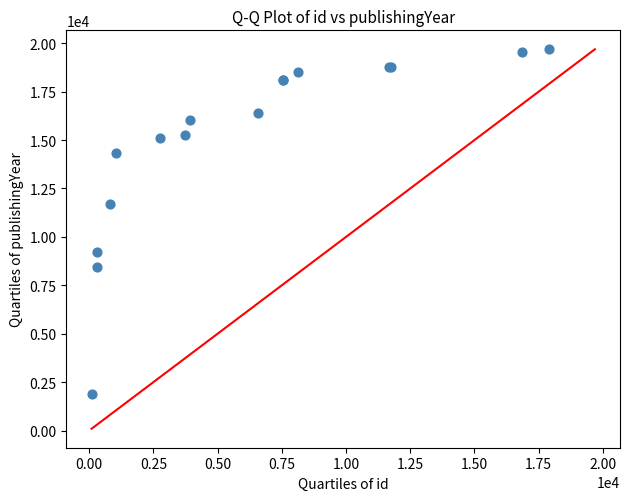

What Y value in the scatter plot is closest to 10786?

11702.8